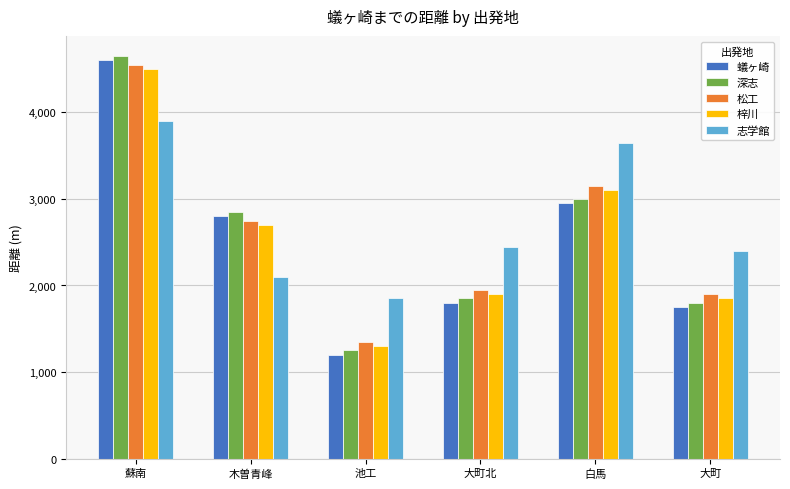

What is the difference between the maximum and minimum values in the 志学館 series?

2050